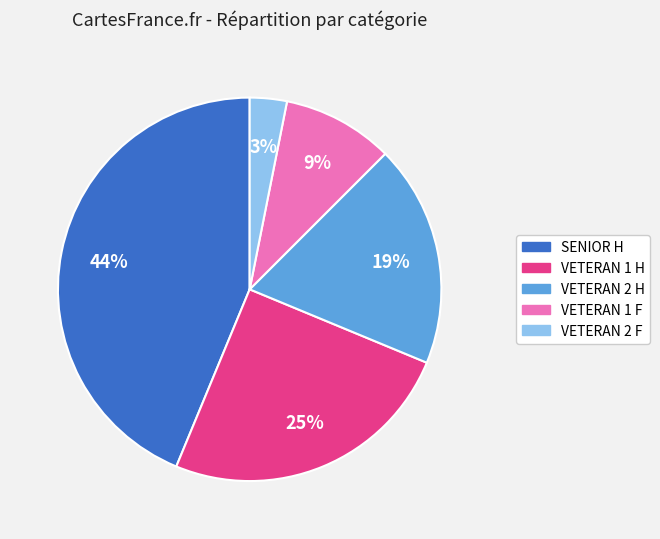

To the nearest percent, what is the average slice percentage?

20%